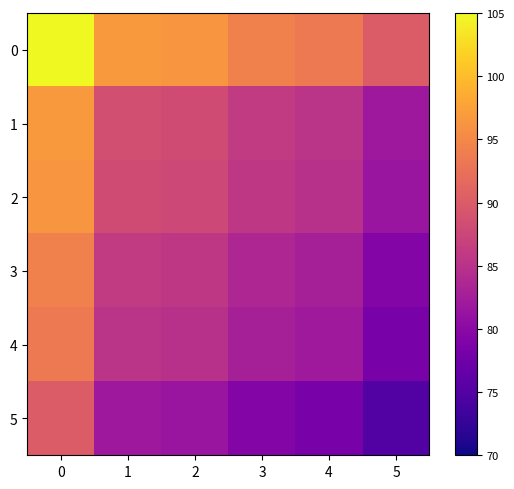

Reading right to left, what are all the values shown in this chart?

0: 5=90.0	4=93.5	3=94.3	2=96.4	1=96.8	0=105.0
1: 5=81.8	4=85.2	3=86.1	2=88.2	1=88.6	0=96.8
2: 5=81.4	4=84.8	3=85.7	2=87.7	1=88.2	0=96.4
3: 5=79.3	4=82.8	3=83.6	2=85.7	1=86.1	0=94.3
4: 5=78.5	4=81.9	3=82.8	2=84.8	1=85.2	0=93.5
5: 5=75.0	4=78.5	3=79.3	2=81.4	1=81.8	0=90.0